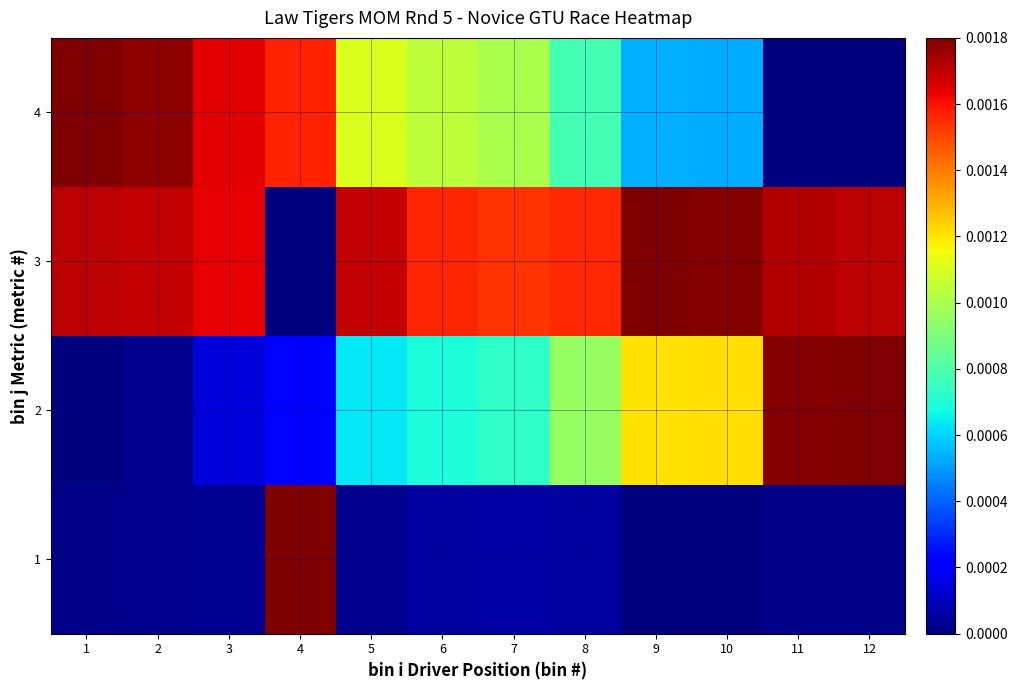

List the series in order of their peak value, lowest first.

1, 2, 3, 4